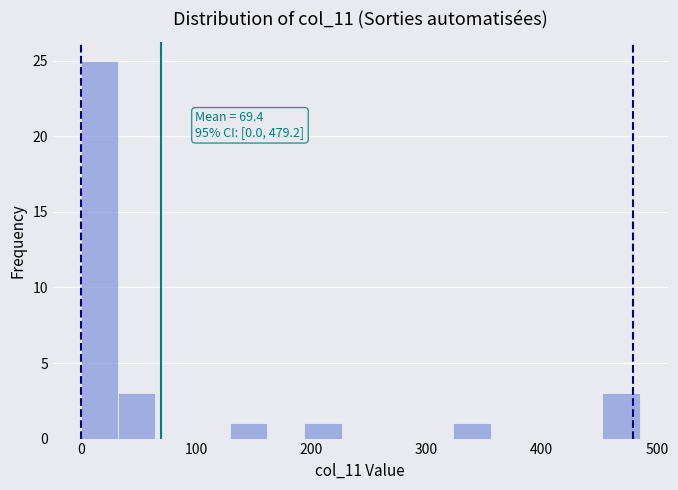

Around what value on the x-axis is the tallest bar? Give the approximate position of its centre, as read against the axis.

20